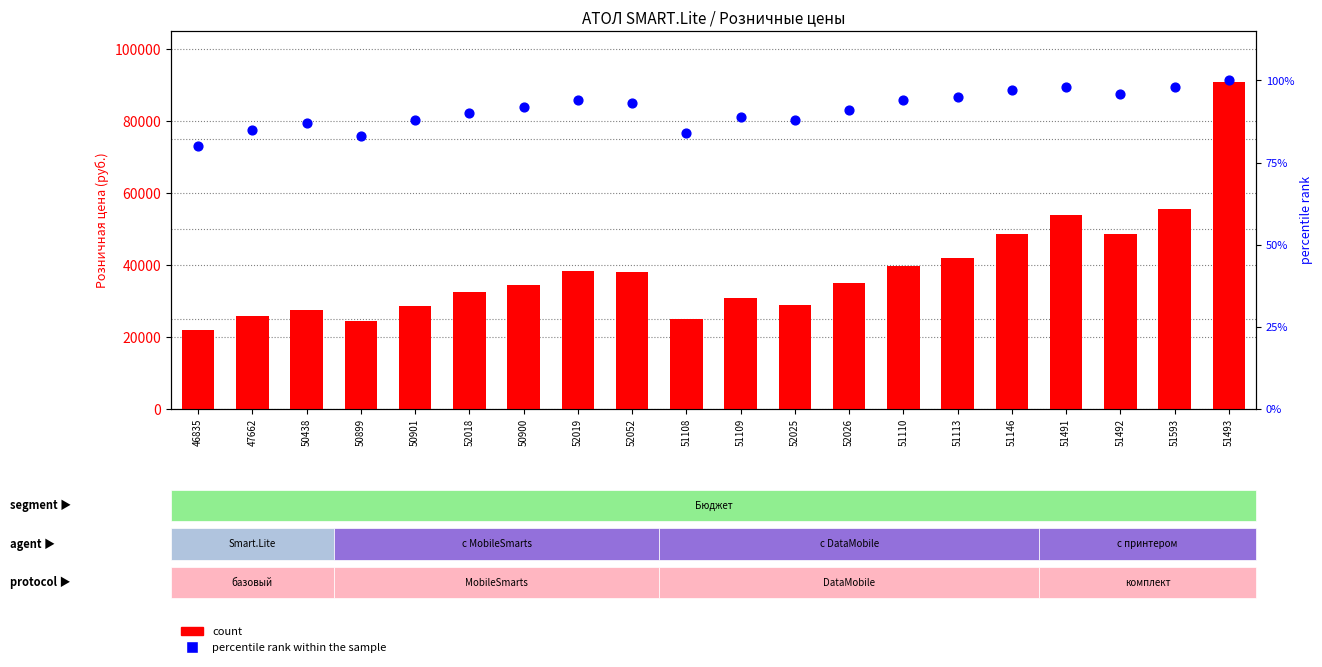

Is the value of count at 47662 greater than the value of percentile rank within the sample at 51110?

Yes